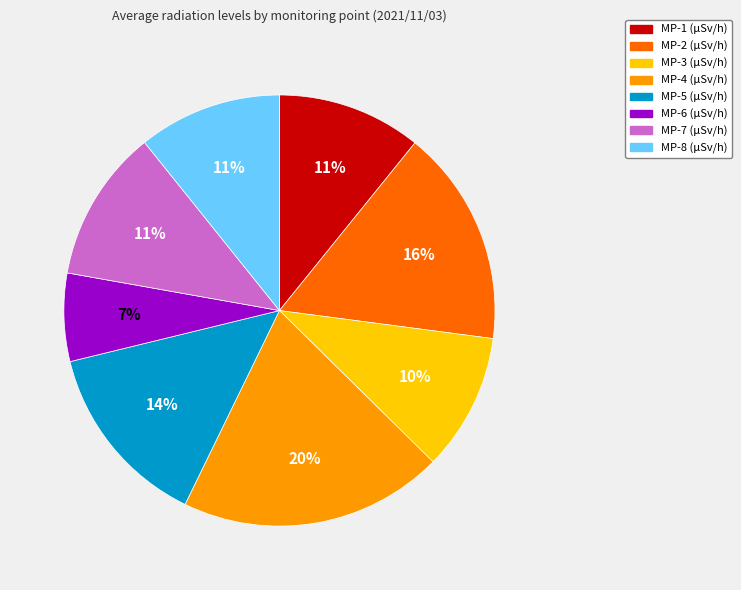

Between MP-1 and MP-5, which is larger?

MP-5